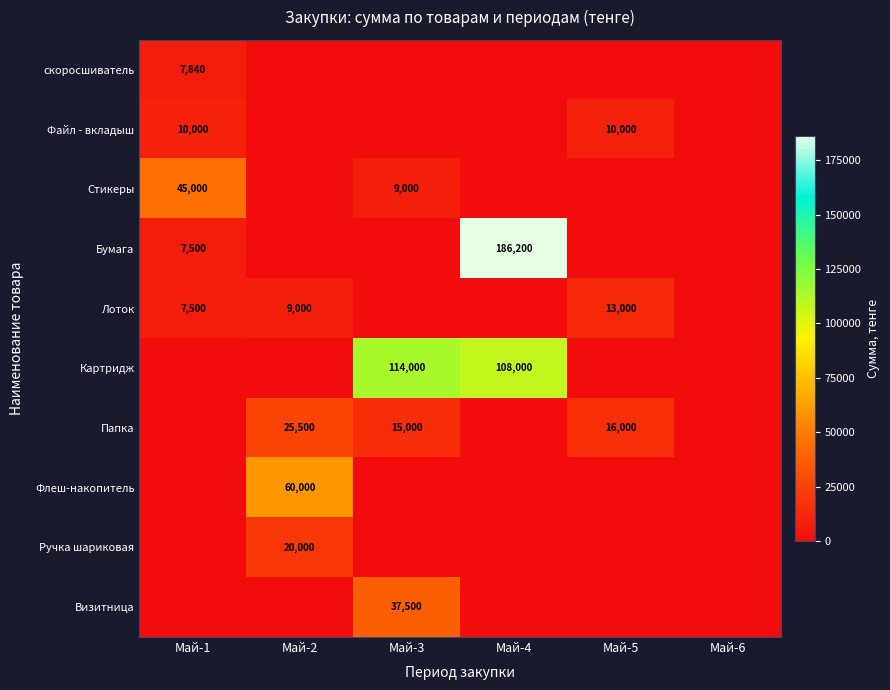

How many positive values does the Стикеры series have?

2